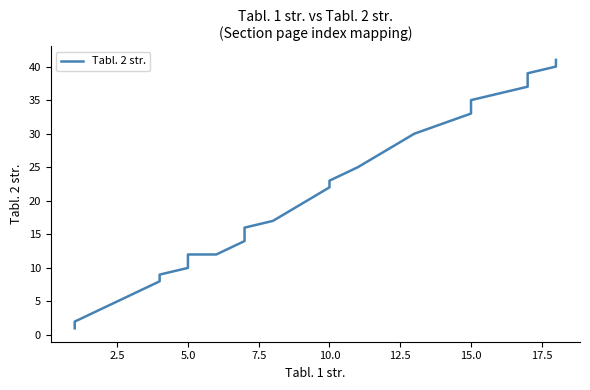

Approximately how many times larger is the value at 2.5 compared to 17.5?

0.1